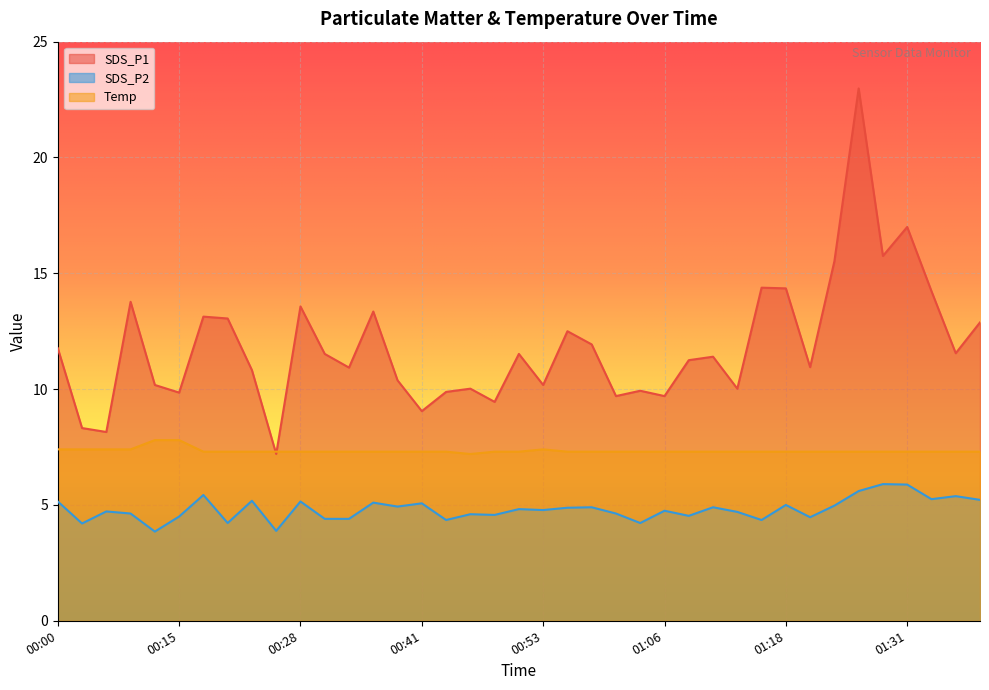

Which series has the widest spread of values?

SDS_P1